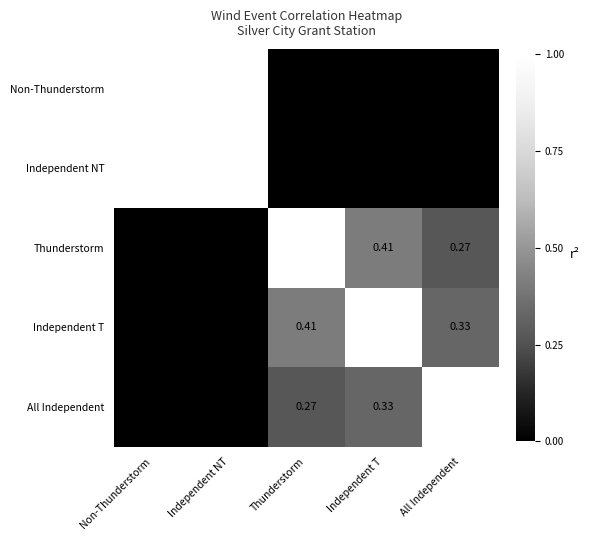

At which label does All Independent first exceed 0?

Thunderstorm